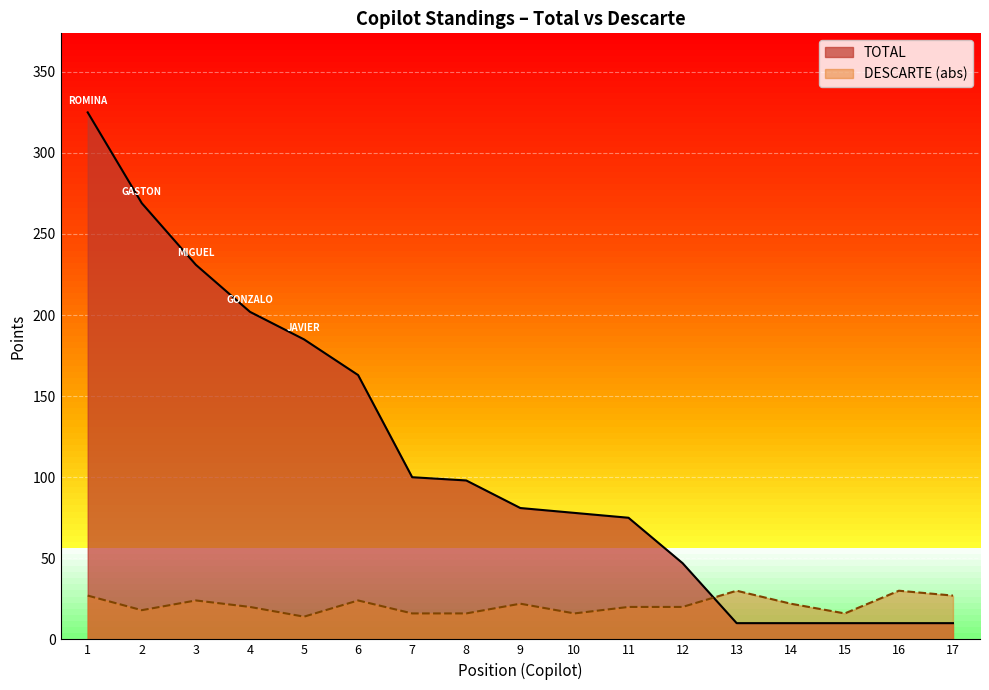

How many lines are shown in the chart?

2